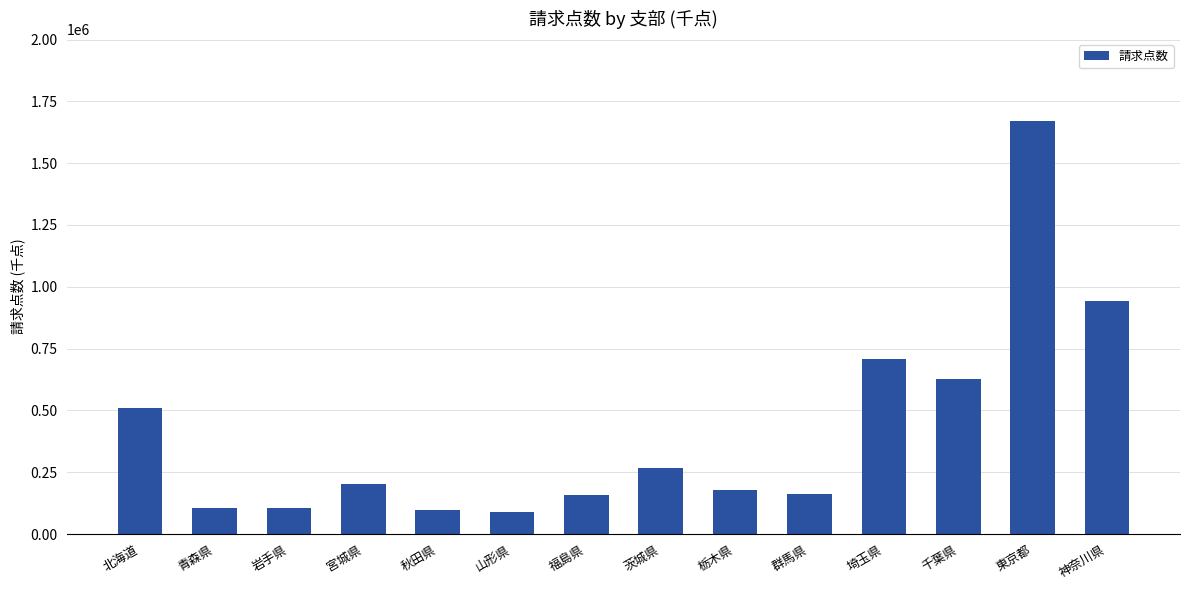

Which category has the highest value across all series?

東京都